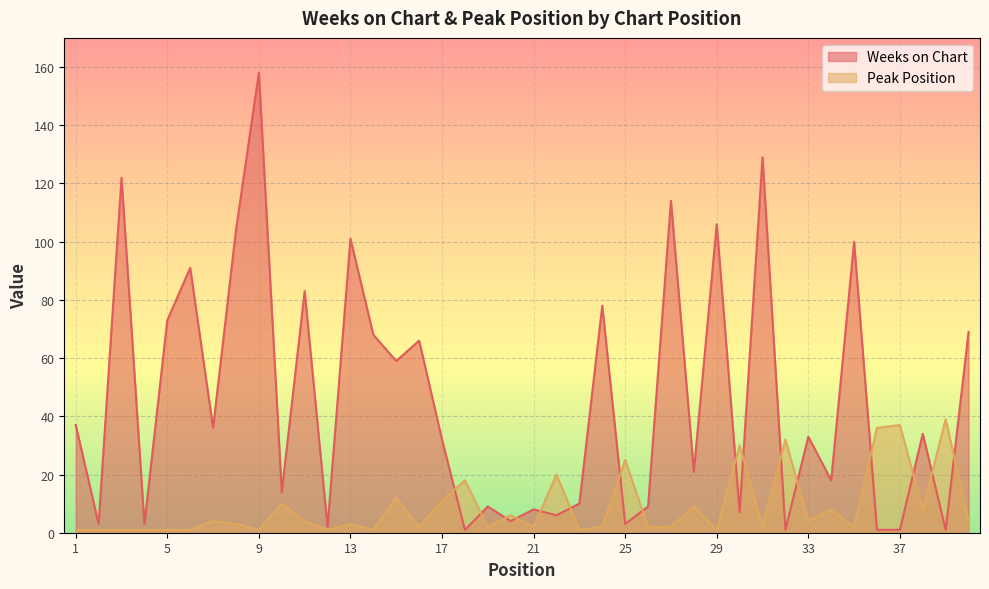

At how many categories does at least one series exceed 109?

4